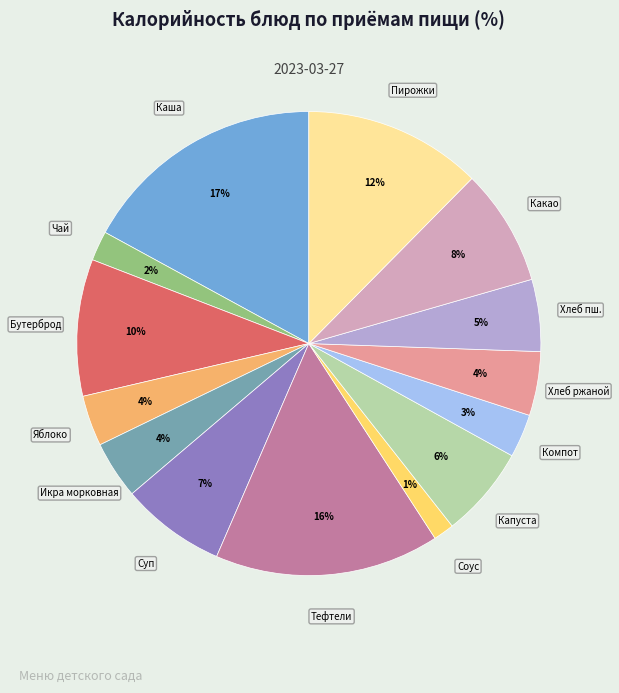

Does any single category account for the majority?

No